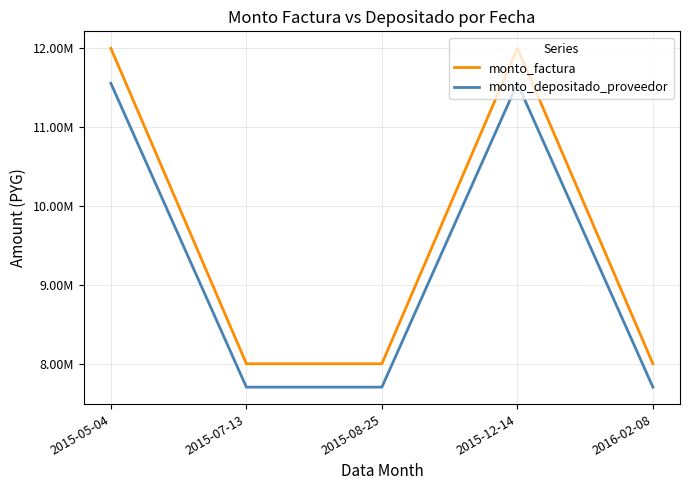

Reading left to right, what are all the values shown in this chart?

monto_factura: 12000000	8000000	8000000	12000000	8000000
monto_depositado_proveedor: 11555202	7703468	7703468	11555202	7703468